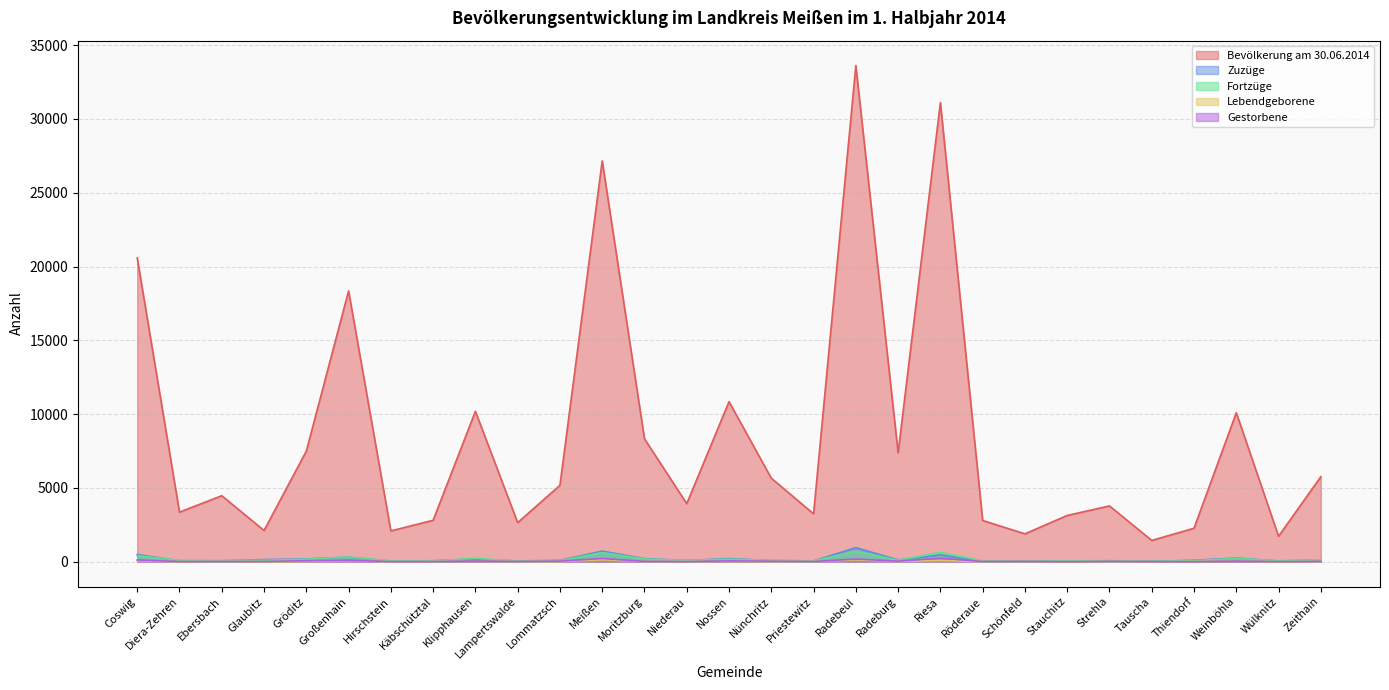

In Lebendgeborene, how many points are lower than both neighbors (excluding endpoints)?

11